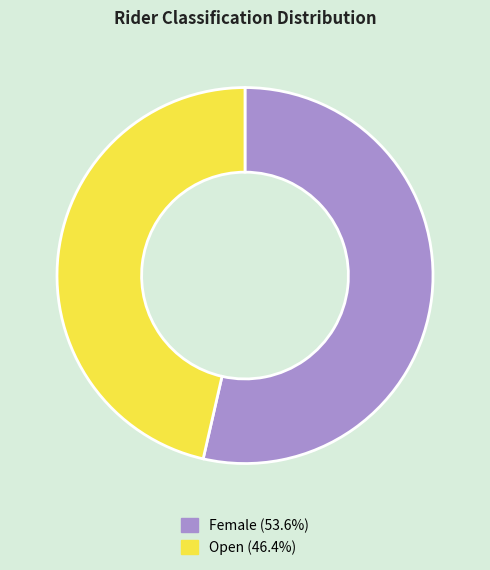

Which slice represents more than half of the pie?

Female